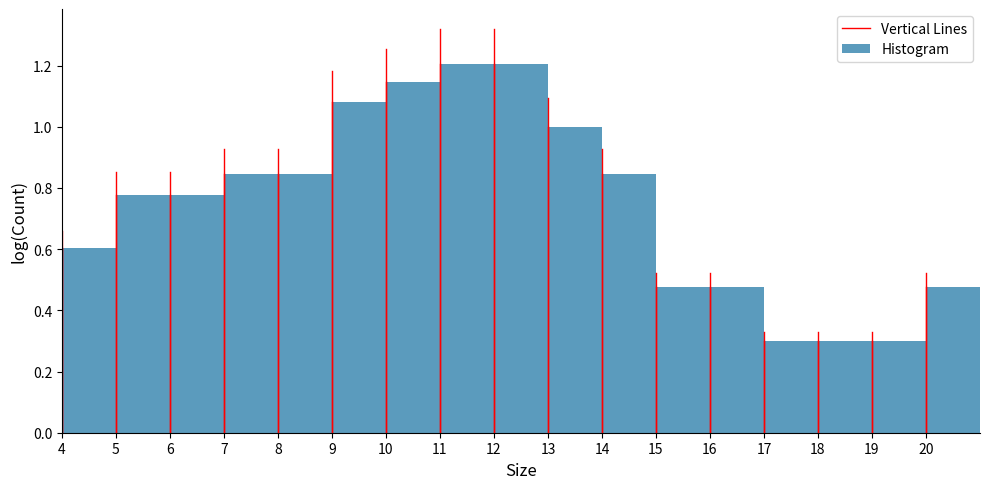

Reading left to right, list every bar in this chart as the range it spans on the x-axis followed by its height. The values are not printed on the chart, so give them approximately, as read against the axis.

4 to 5: 0.60
5 to 6: 0.78
6 to 7: 0.78
7 to 8: 0.84
8 to 9: 0.84
9 to 10: 1.08
10 to 11: 1.14
11 to 12: 1.20
12 to 13: 1.20
13 to 14: 1.00
14 to 15: 0.84
15 to 16: 0.48
16 to 17: 0.48
17 to 18: 0.30
18 to 19: 0.30
19 to 20: 0.30
20 to 21: 0.48